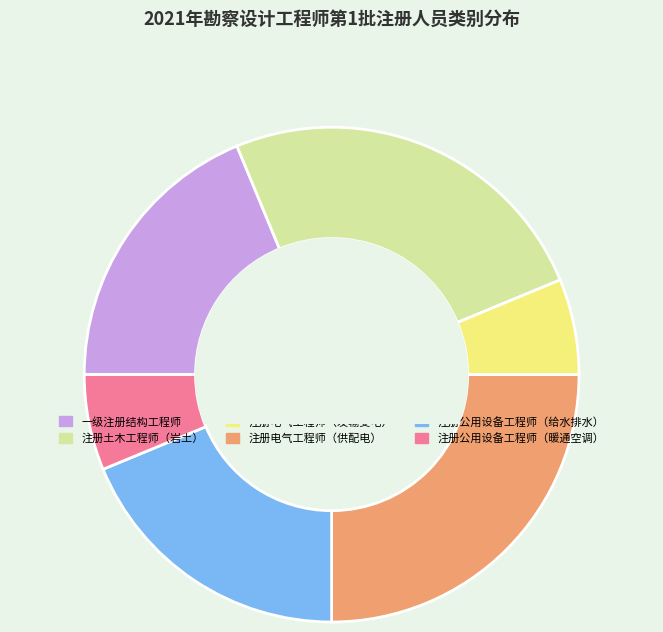

Between 注册电气工程师（供配电） and 注册公用设备工程师（暖通空调）, which is larger?

注册电气工程师（供配电）